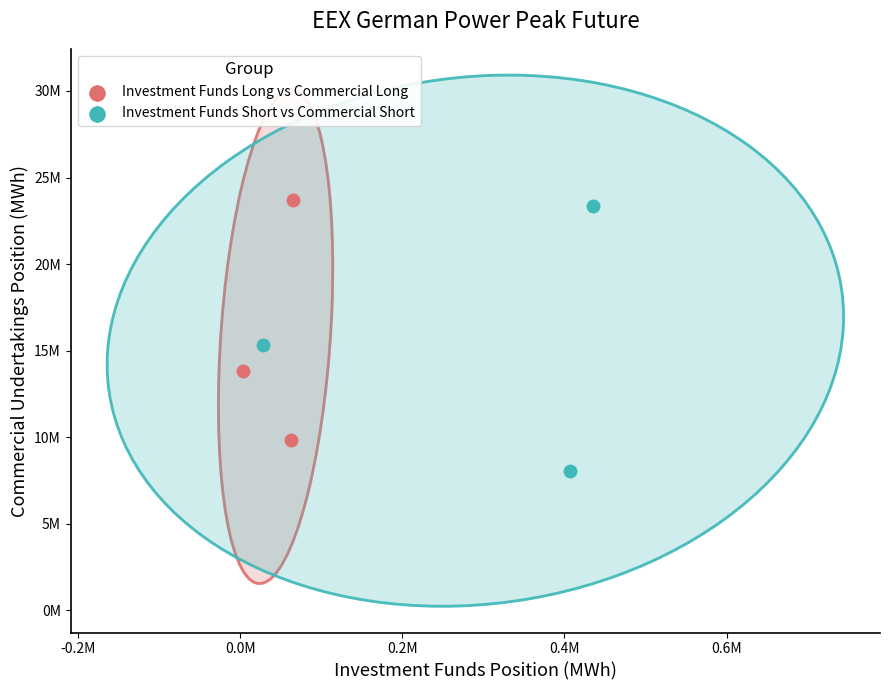

Which series contains the highest Y value?

Investment Funds Long vs Commercial Long